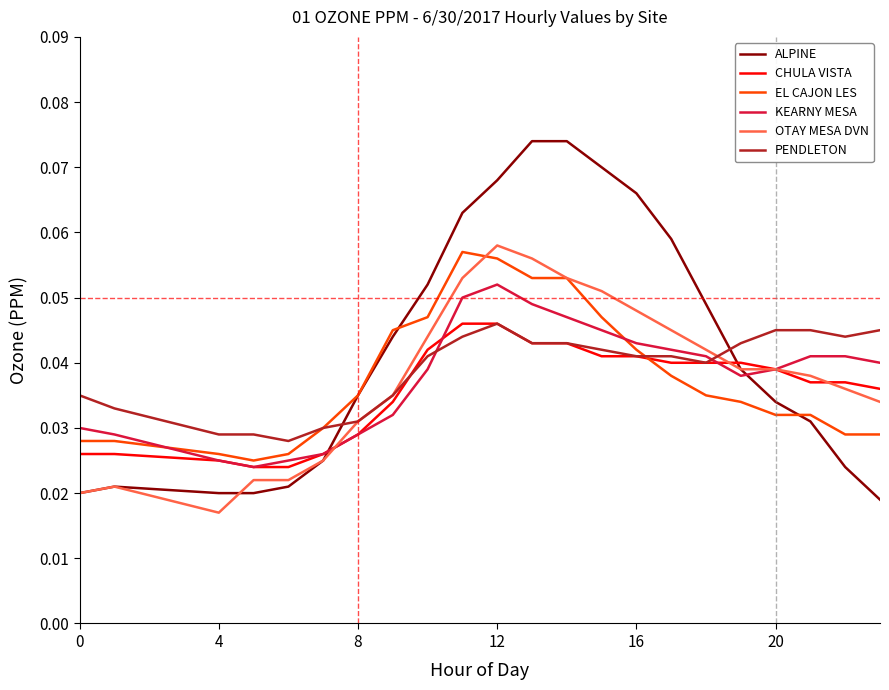

Which series has the widest spread of values?

ALPINE